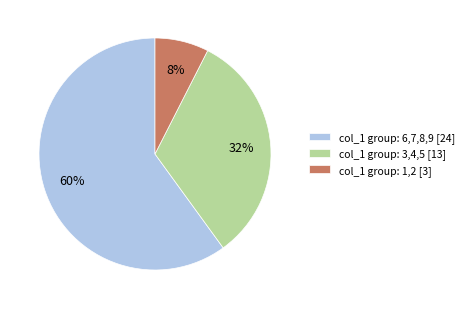

Count the number of slices in the pie.

3